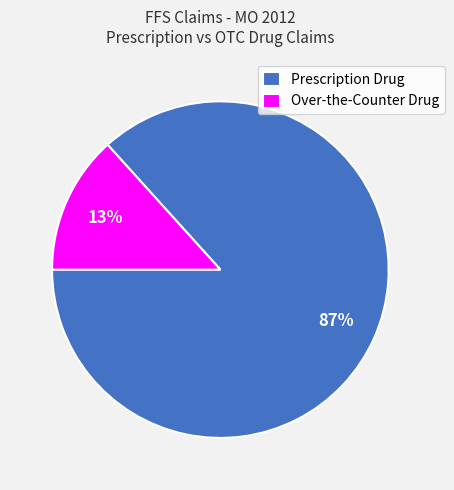

True or false: Over-the-Counter Drug accounts for 20% of the total.

False